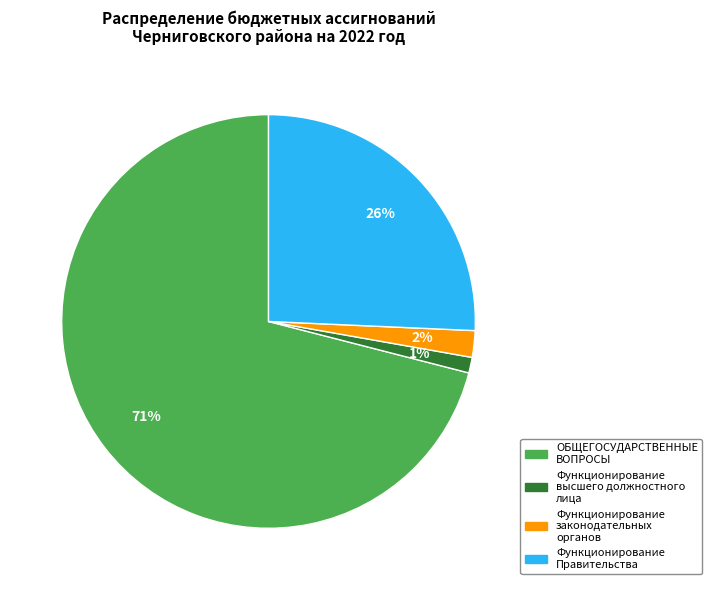

The Функционирование Правительства slice represents 26% of the pie. True or false?

True